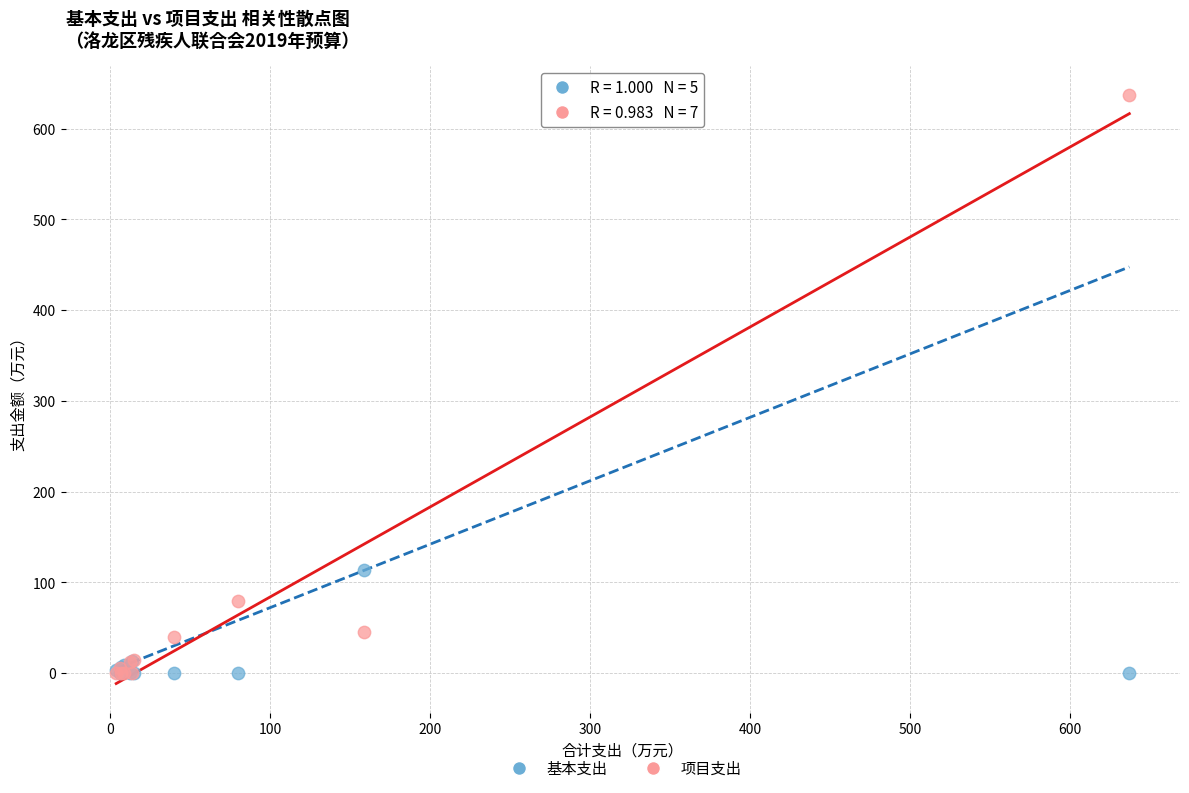

Which series reaches the maximum Y coordinate?

项目支出